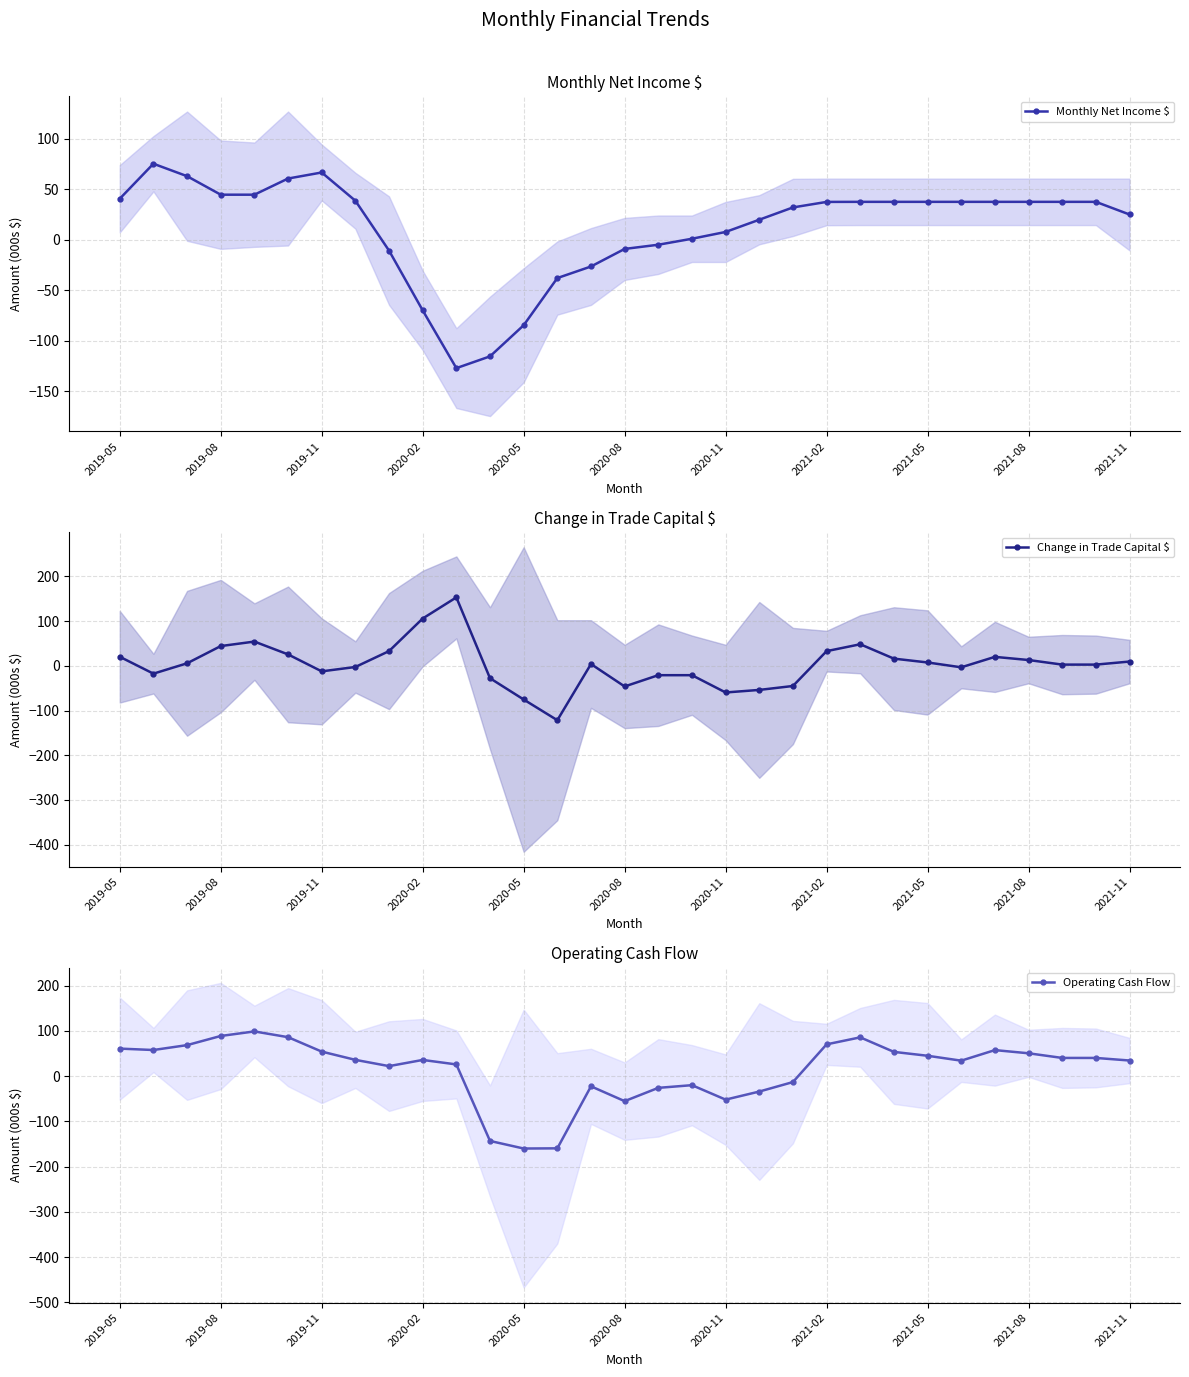

Reading right to left, extract all data points from this chart.

Monthly Net Income $: 25.1	37.6	37.6	37.6	37.6	37.6	37.6	37.6	37.6	37.5	32.1	19.9	7.8	1.0	-4.9	-9.1	-26.5	-37.9	-84.7	-115.5	-127.1	-69.9	-10.7	38.7	66.7	60.7	44.7	44.7	63.0	75.3	40.7
Change in Trade Capital $: 9.5	2.7	2.7	13.0	20.0	-3.3	7.5	16.1	48.2	32.8	-45.1	-53.9	-59.6	-21.0	-21.0	-46.2	4.0	-121.7	-75.3	-27.8	153.1	105.8	32.9	-2.6	-12.4	25.5	54.2	44.2	5.6	-17.5	20.2
Operating Cash Flow: 34.6	40.3	40.3	50.6	57.6	34.2	45.1	53.7	85.8	70.3	-13.1	-34.0	-51.9	-19.9	-25.9	-55.2	-22.5	-159.6	-160.0	-143.2	25.9	35.8	22.2	36.0	54.3	86.2	98.9	88.8	68.6	57.8	60.9